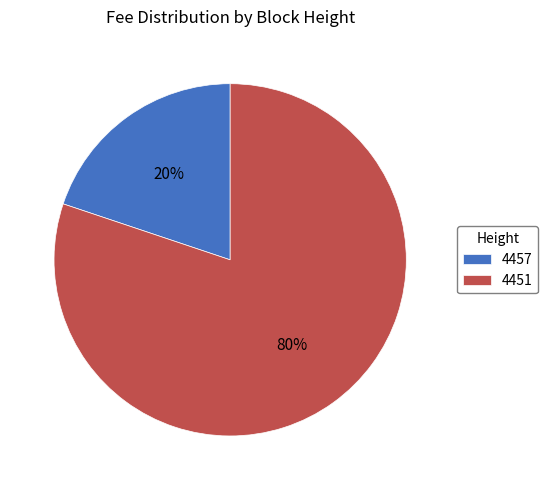

Do 4457 and 4451 together represent more than half of the pie?

Yes